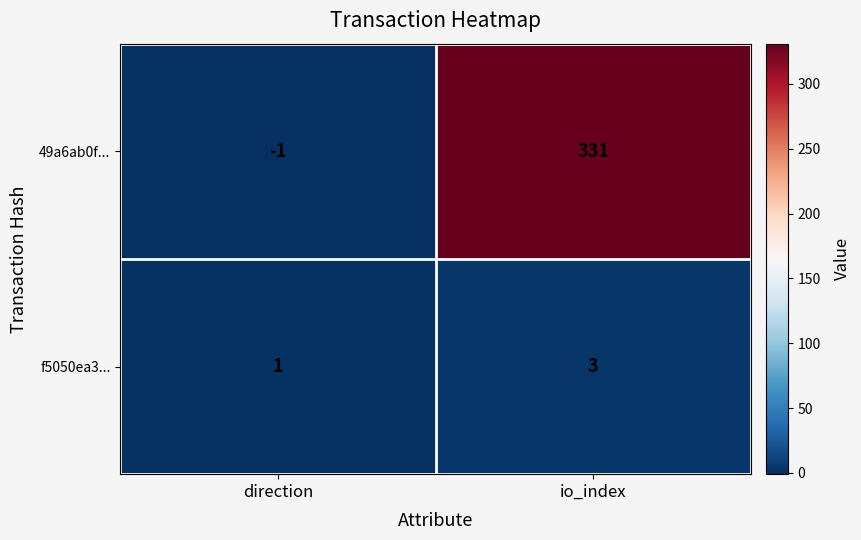

What is the average value of the 49a6ab0f... series?

165